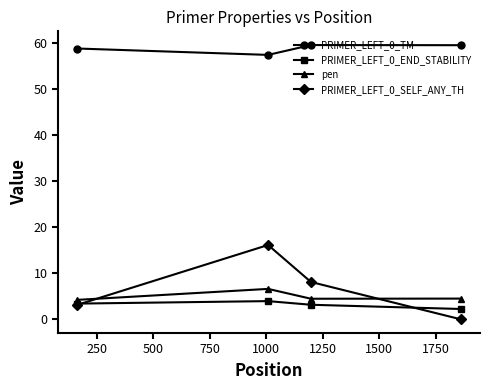

List the series in order of their peak value, lowest first.

PRIMER_LEFT_0_END_STABILITY, pen, PRIMER_LEFT_0_SELF_ANY_TH, PRIMER_LEFT_0_TM